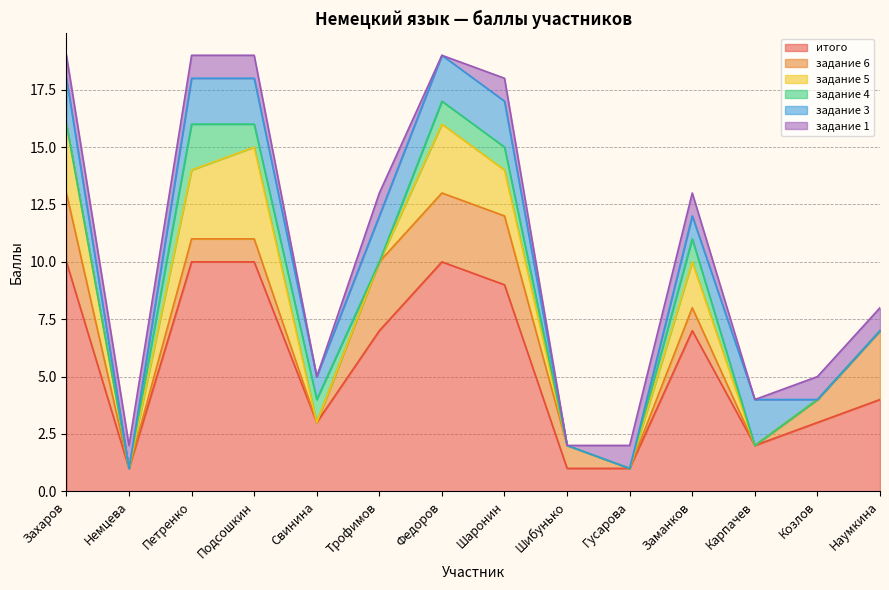

What is the total value across all series at Козлов?

5